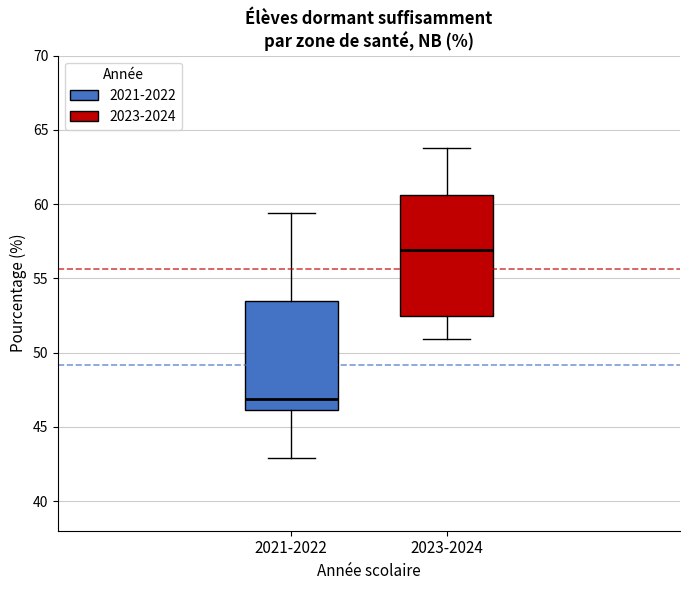

Where is the upper edge of the box for 2021-2022 on the y-axis? The values are not printed on the chart, so give them approximately, as read against the axis.

53.5